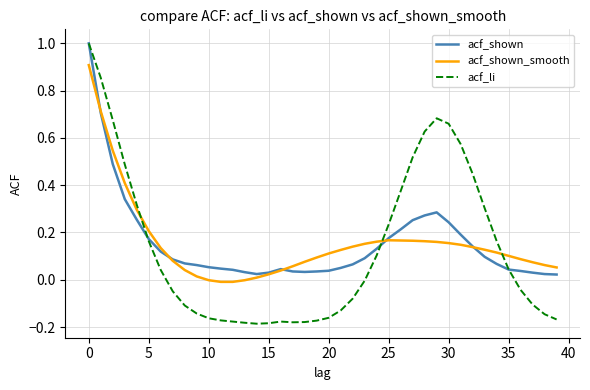

Which series has the widest spread of values?

acf_li